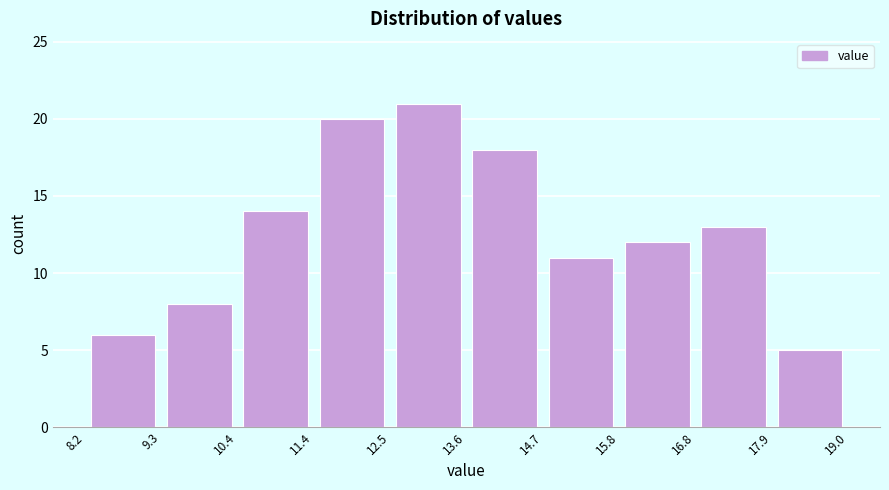

What is the height of the bar covering 14.7 to 15.8 on the x-axis? The values are not printed on the chart, so give them approximately, as read against the axis.

11